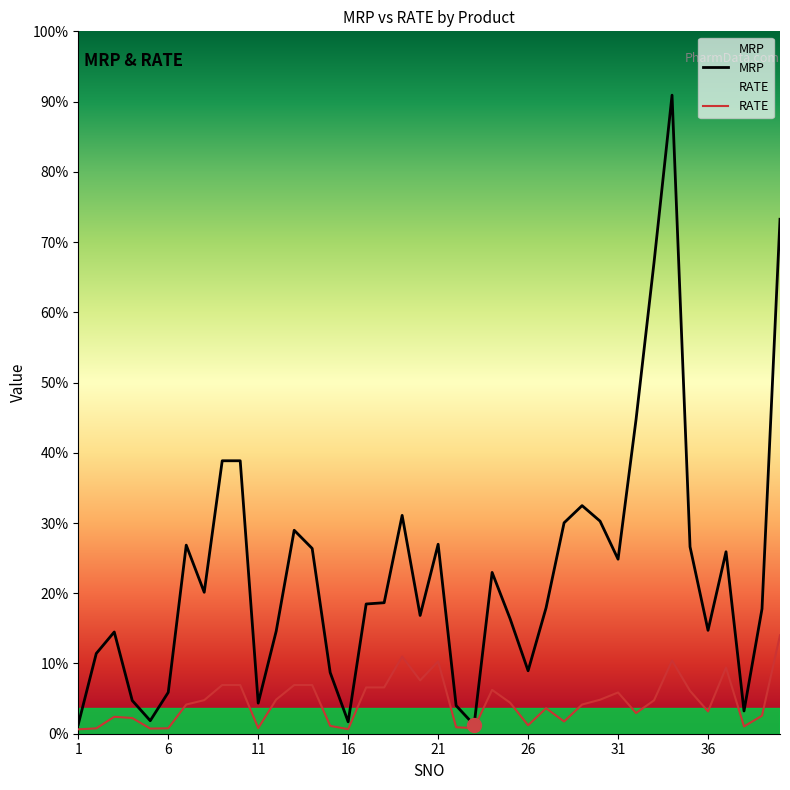

How many lines are shown in the chart?

2